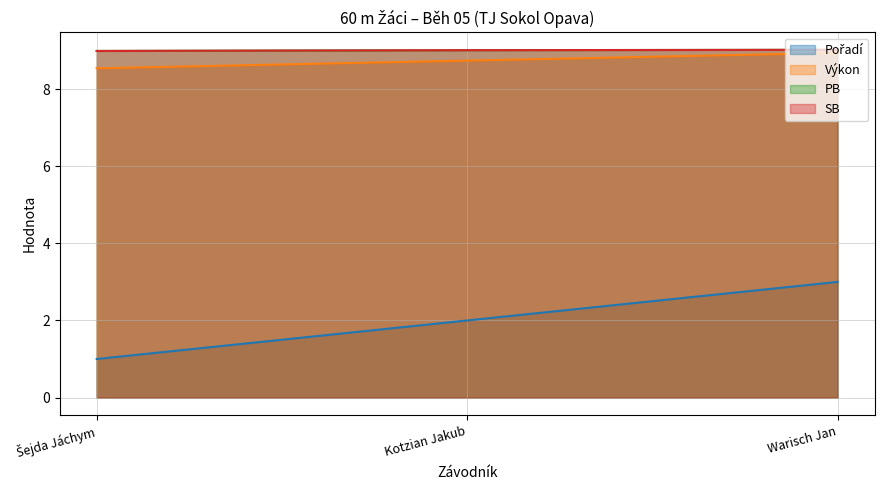

Does the chart display data point markers on the line(s)?

No